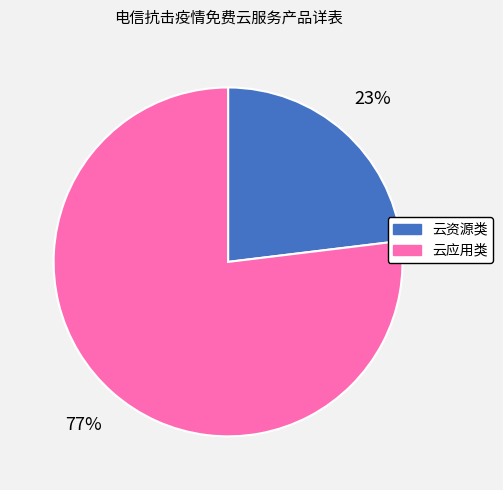

Combined, do 云应用类 and 云资源类 account for over 50%?

Yes